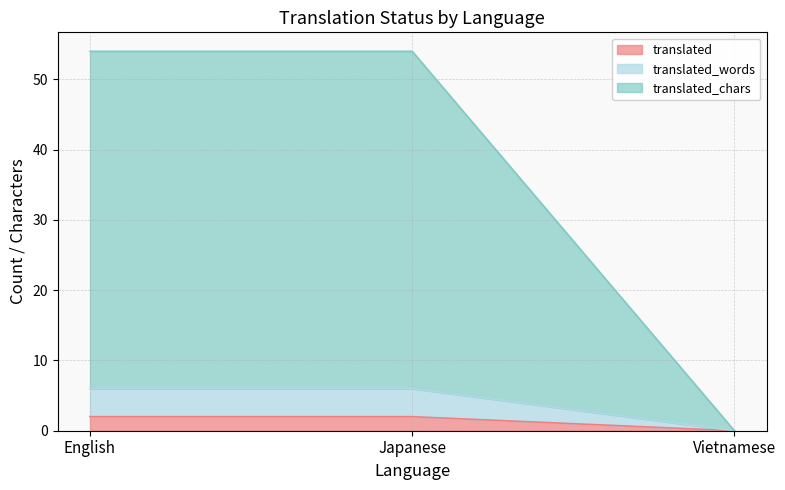

What is the value of the translated_chars point at the 1st from the left?

54